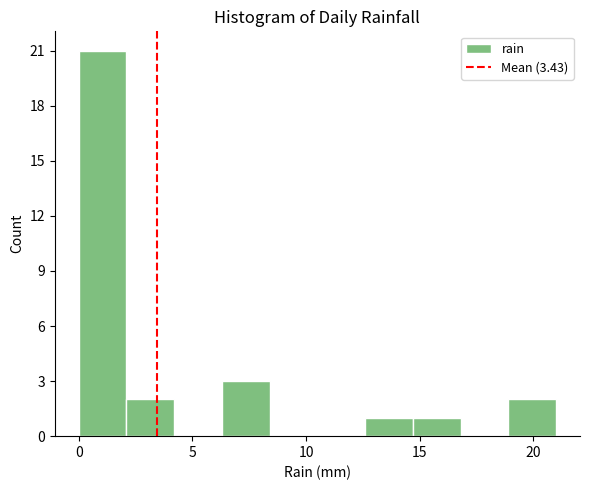

Reading left to right, transcribe this chart: for each bar, give the range it covers on the x-axis and its height. Neither the bar edges nor the heights are printed on the chart, so give them approximately, as read against the axes.

0.0 to 2.1: 21
2.1 to 4.2: 2
4.2 to 6.3: 0
6.3 to 8.4: 3
8.4 to 10.5: 0
10.5 to 12.6: 0
12.6 to 14.7: 1
14.7 to 16.8: 1
16.8 to 18.9: 0
18.9 to 21.0: 2